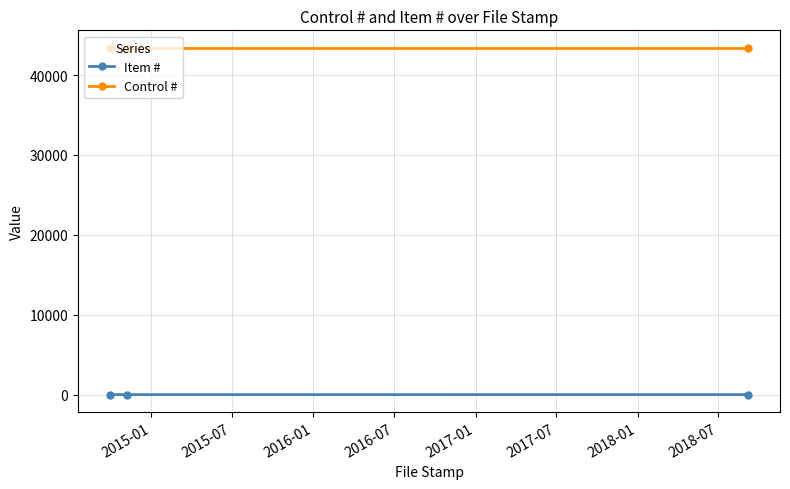

Which series has the largest total across all categories?

Control #